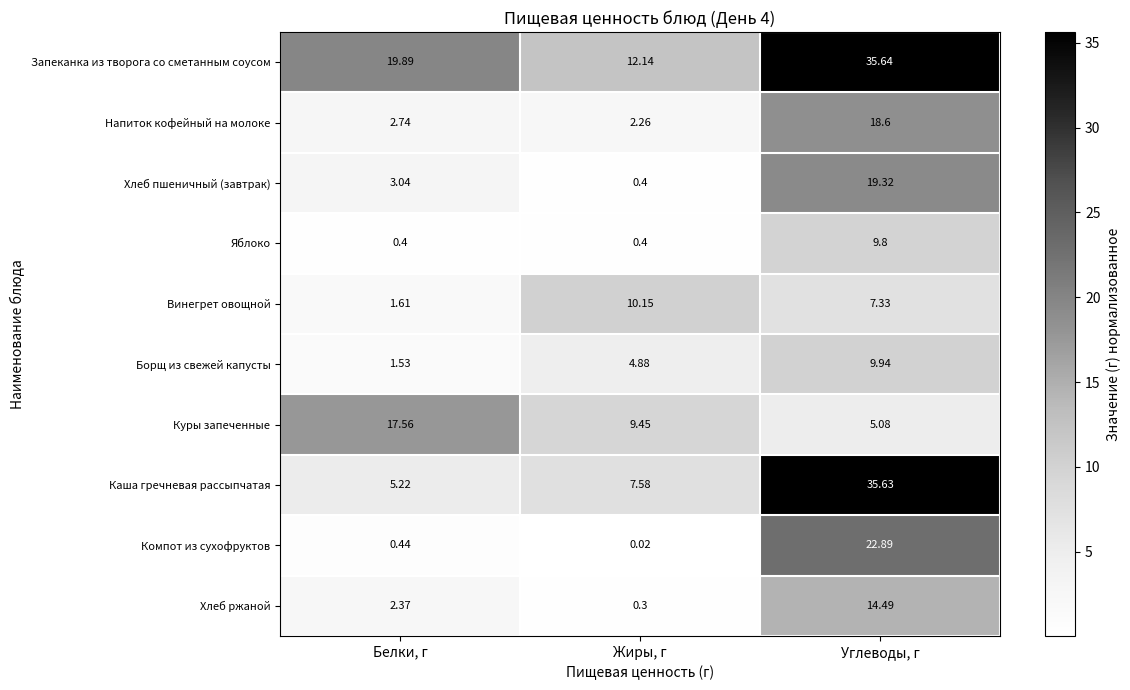

Where does the Каша гречневая рассыпчатая series first go above 7?

Жиры, г